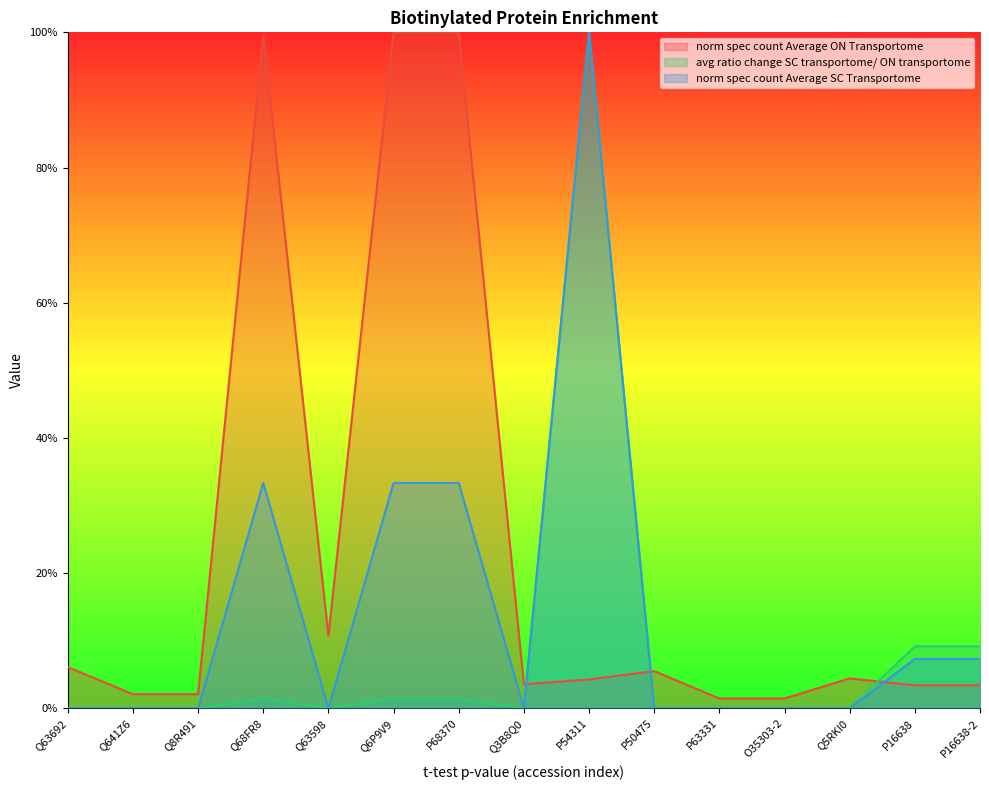

Which series has the largest total across all categories?

norm spec count Average ON Transportome